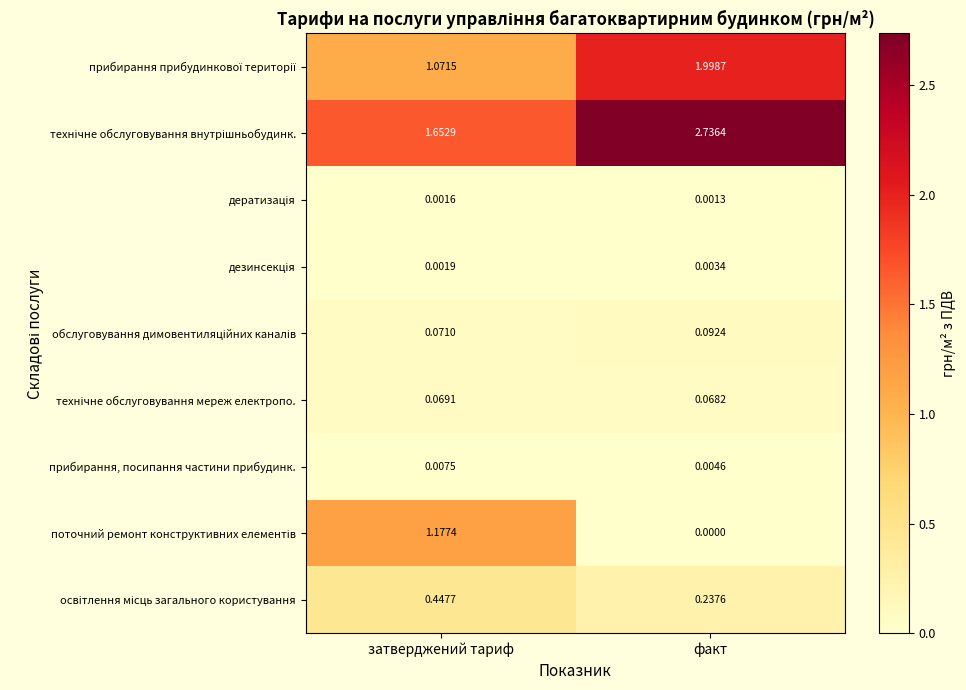

At which label is прибирання, посипання частини прибудинк. closest to 0?

факт